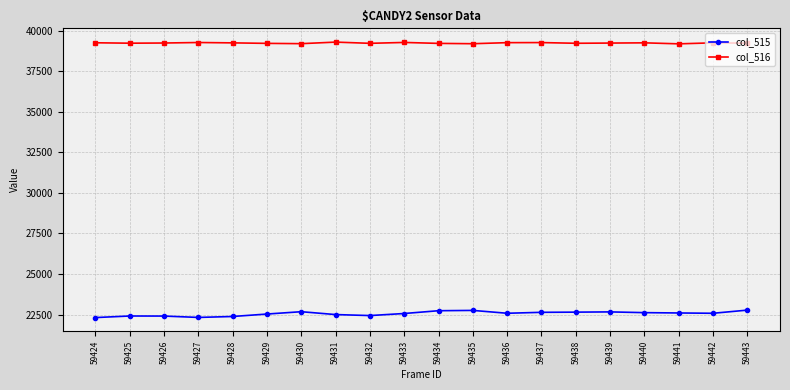

At which label does col_516 first exceed 39246?

59424